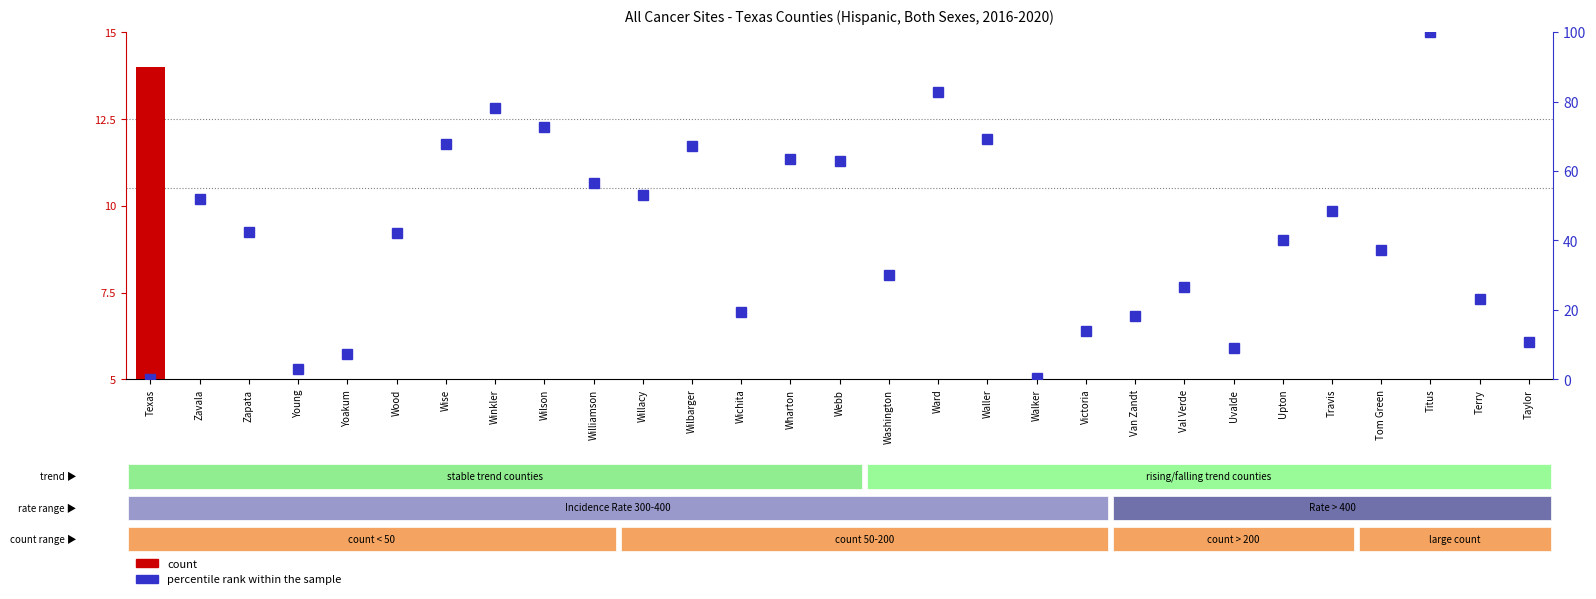

Between Victoria and Wichita, which is larger?

Victoria